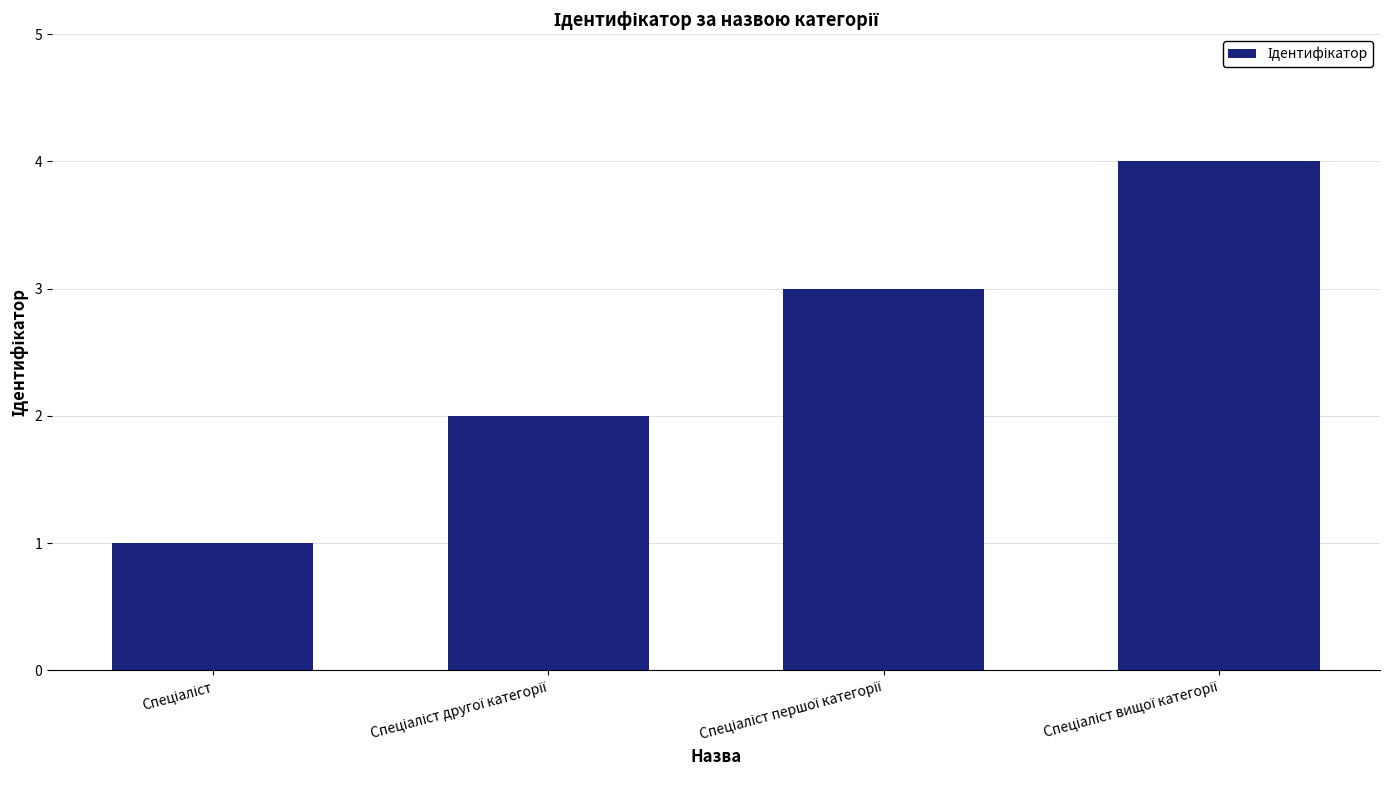

What is the maximum value shown in the chart?

4